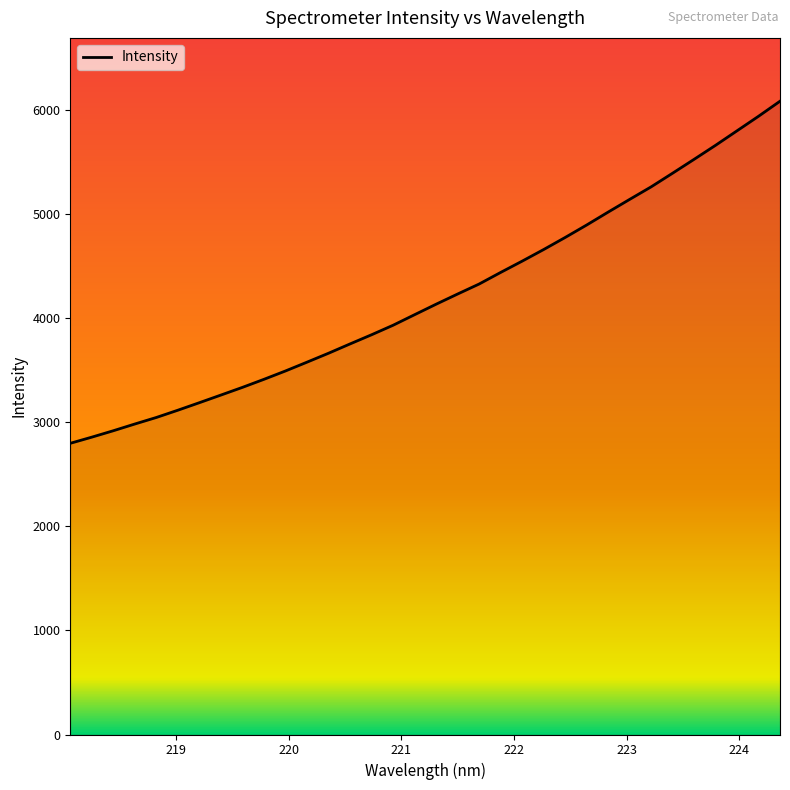

What is the greatest value displayed?

6083.0